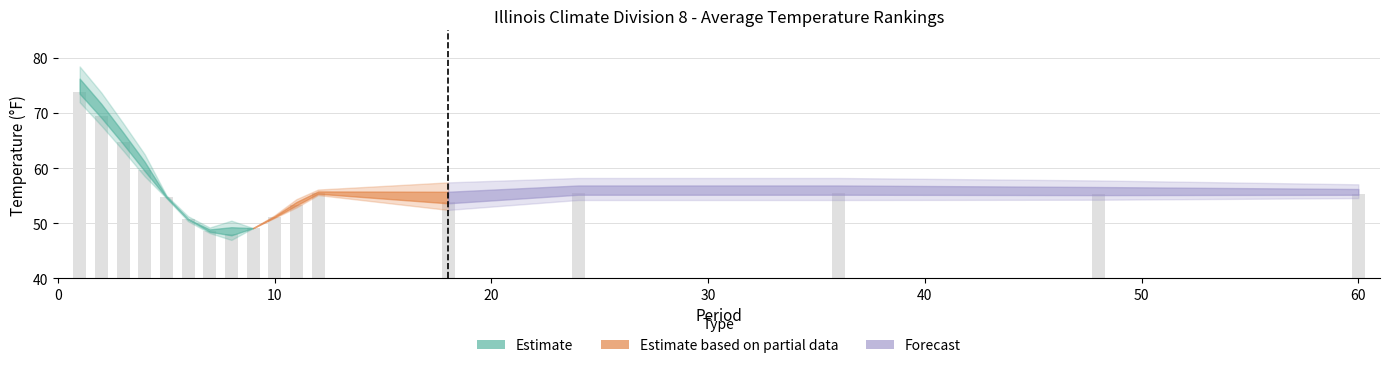

What is the smallest value displayed?

48.0